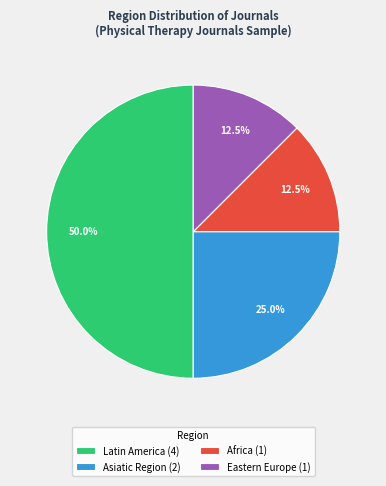

Does Africa represent more than half of the total?

No